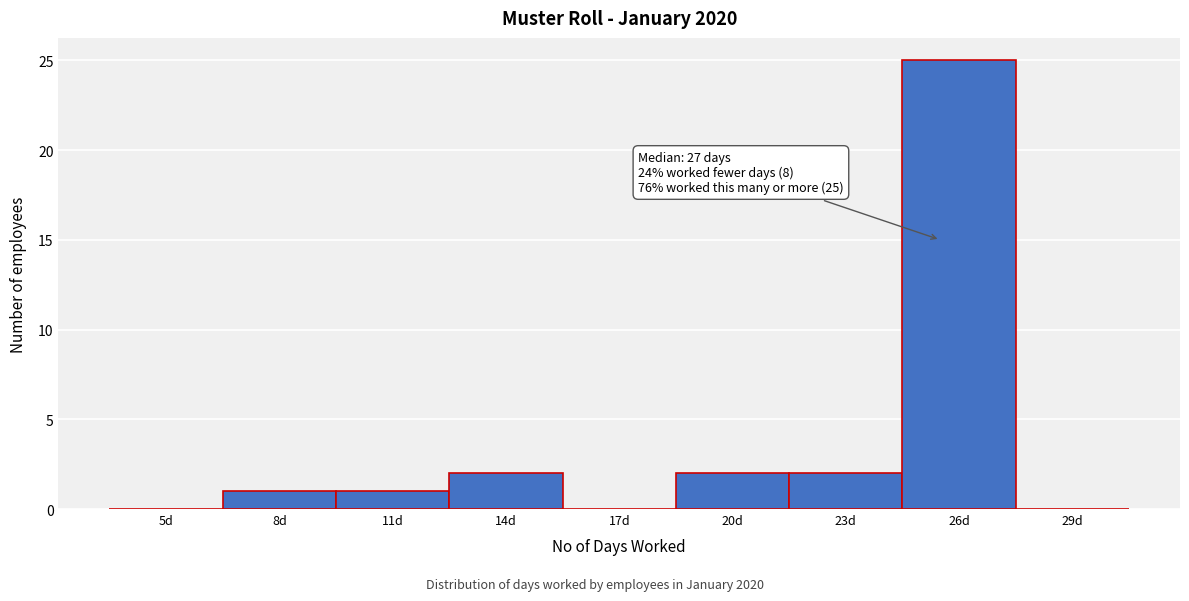

Reading left to right, extract all data points from this chart.

5d=0	8d=1	11d=1	14d=2	17d=0	20d=2	23d=2	26d=25	29d=0